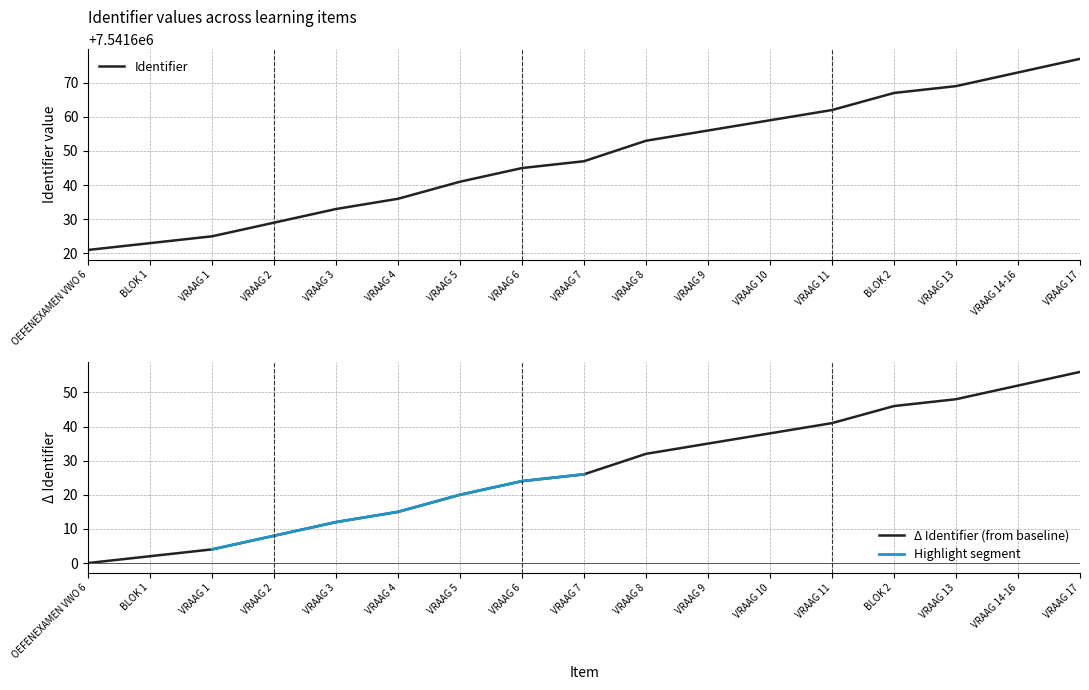

Does the chart display data point markers on the line(s)?

No